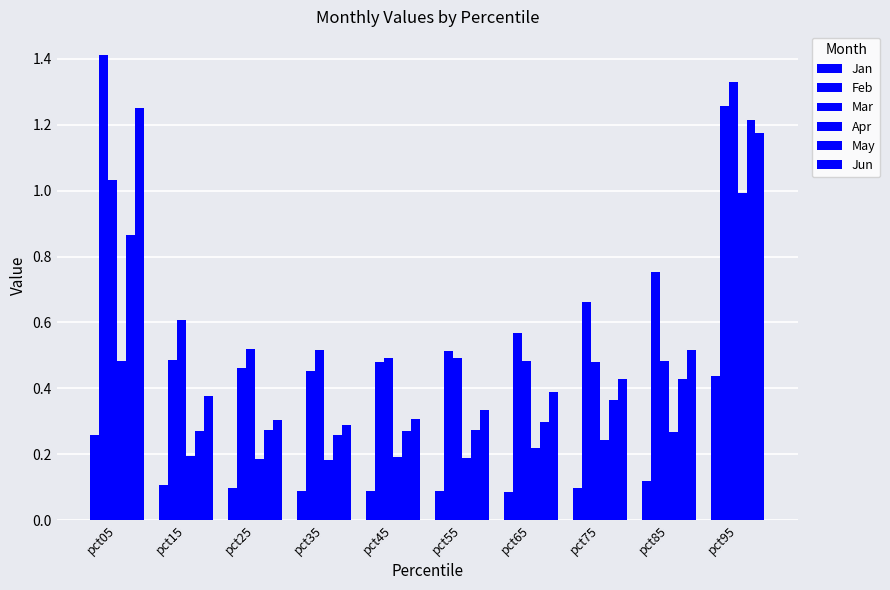

True or false: Apr has a value of 0.1 at pct45.

False